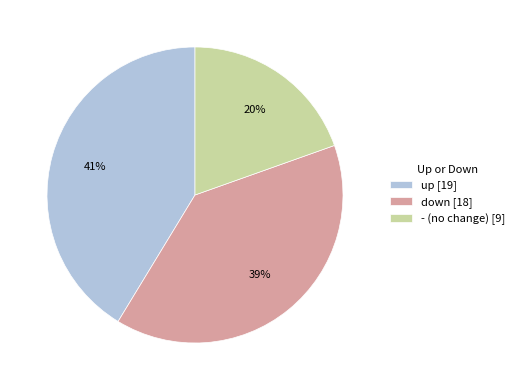

What is the largest slice in the pie chart?

up